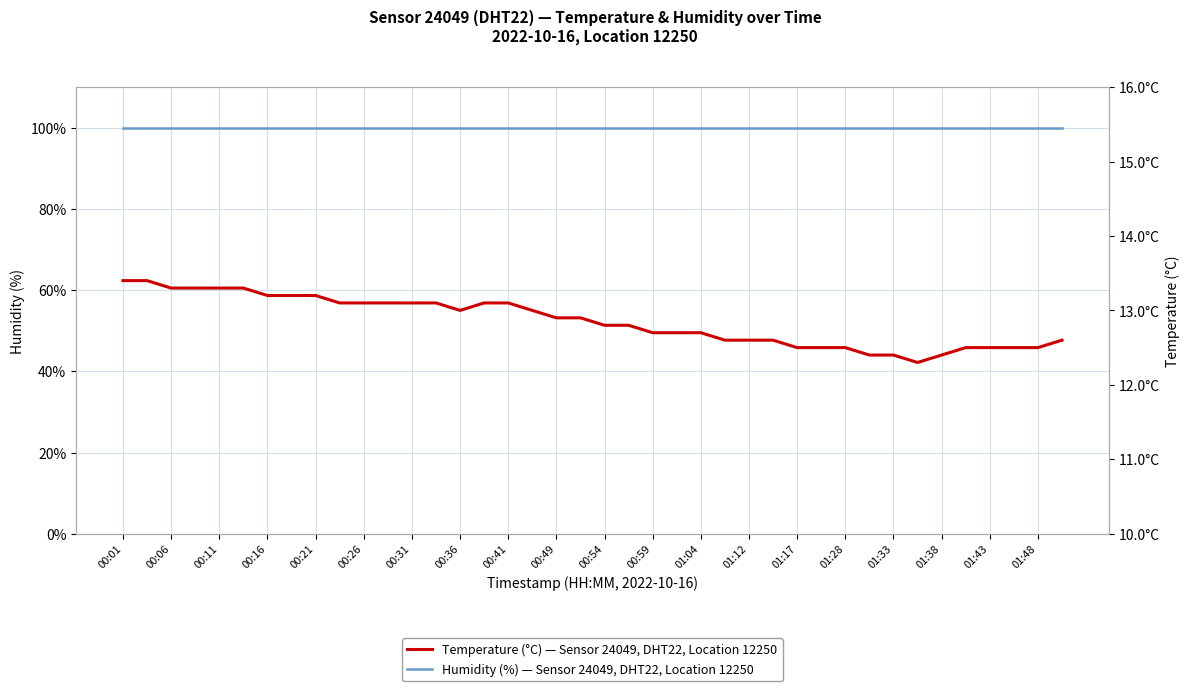

What is the average value of the Humidity (%) — Sensor 24049, DHT22, Location 12250 series?

99.9